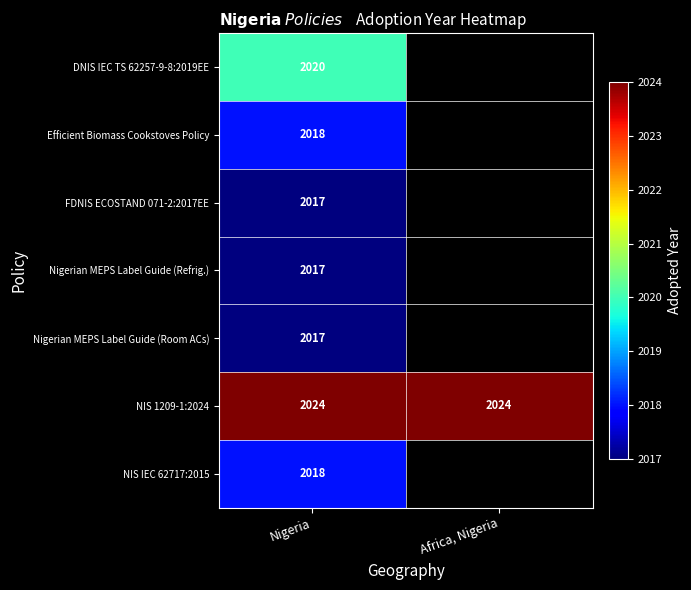

Which category has the highest value across all series?

Nigeria